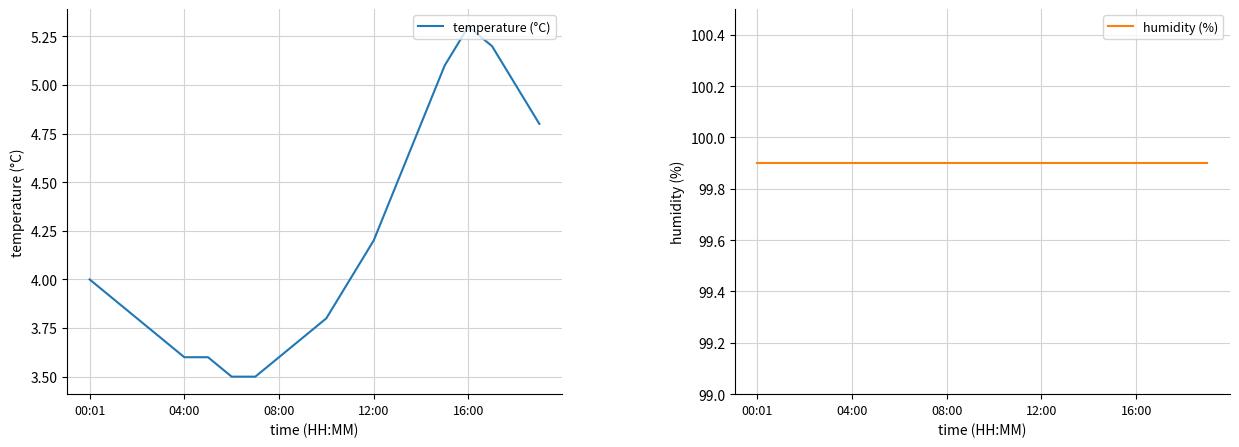

True or false: temperature (°C) and humidity (%) cross at least once.

False